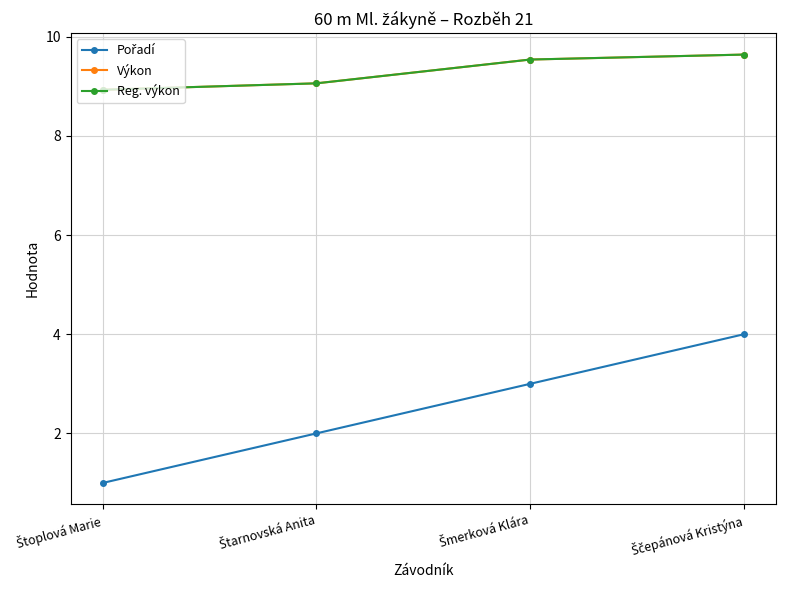

How many lines are shown in the chart?

3